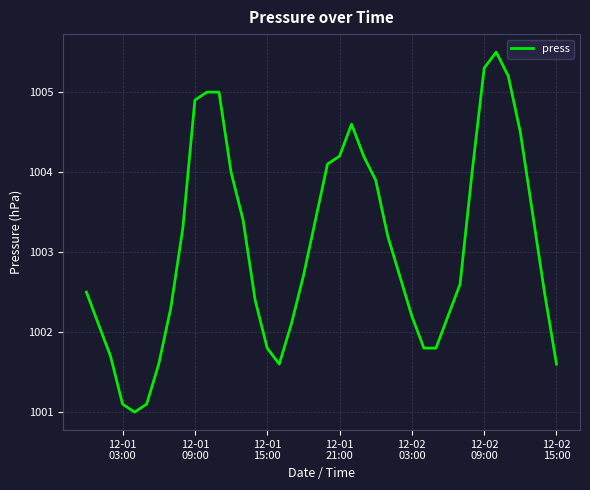

What is the difference between the maximum and minimum values?

4.5